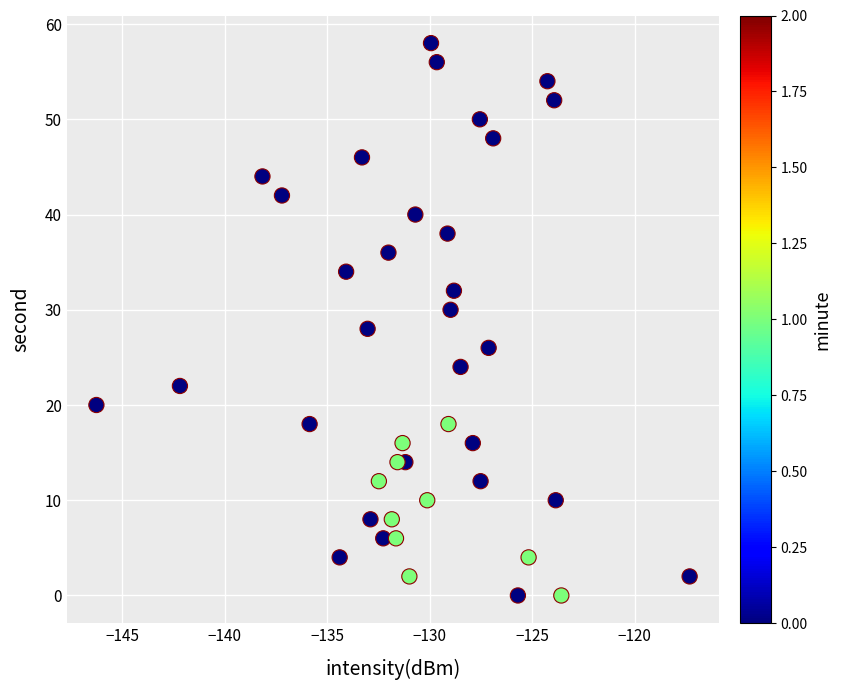

What is the range of Y values (max minus min)?

58